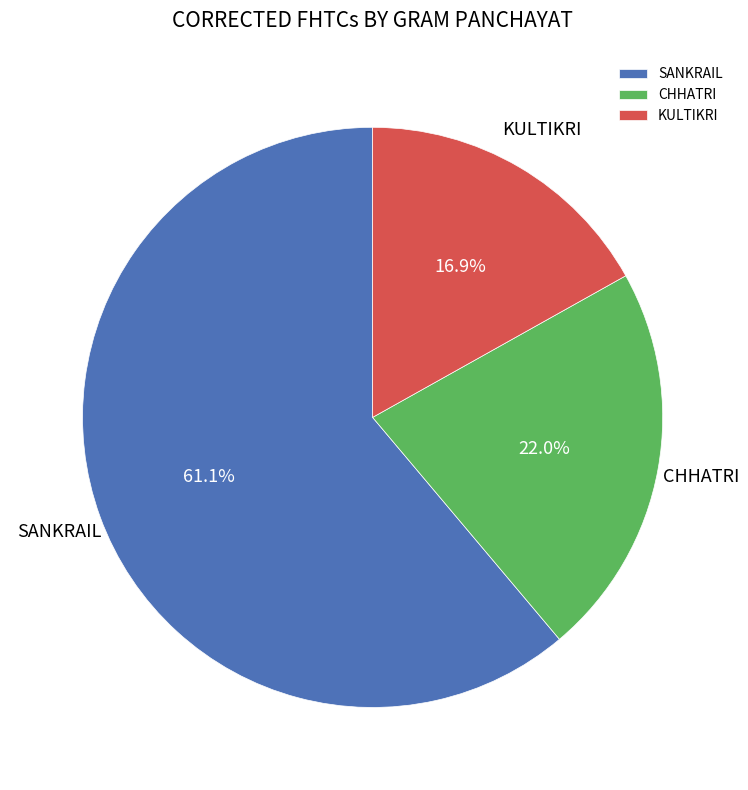

Rank the categories by value from lowest to highest.

KULTIKRI, CHHATRI, SANKRAIL